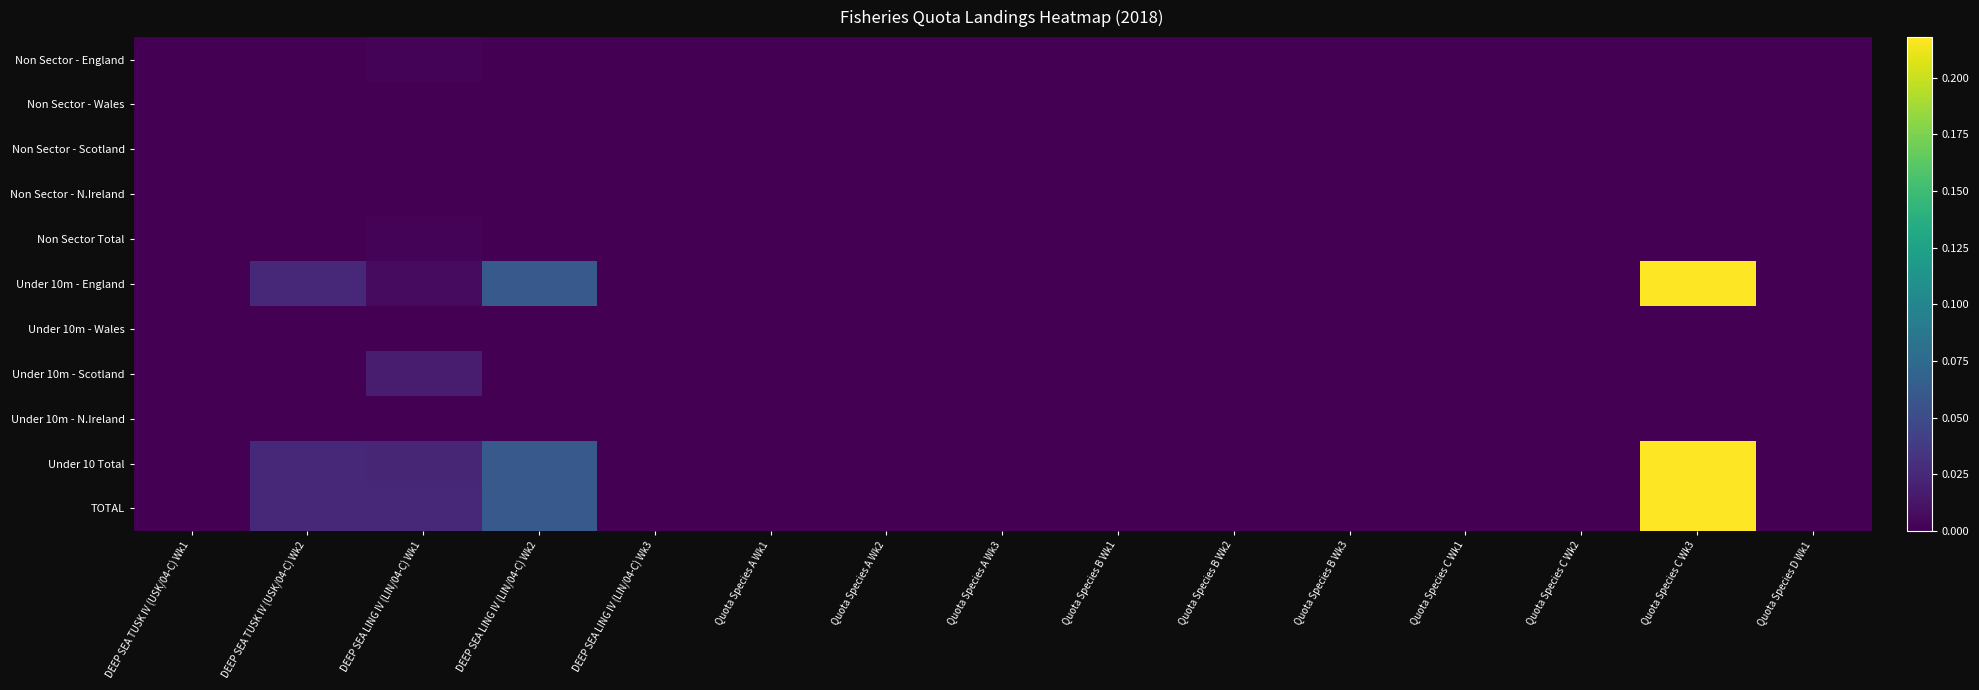

List the series in order of their peak value, lowest first.

Non Sector - Wales, Non Sector - Scotland, Non Sector - N.Ireland, Under 10m - Wales, Under 10m - N.Ireland, Non Sector - England, Non Sector Total, Under 10m - Scotland, Under 10m - England, Under 10 Total, TOTAL